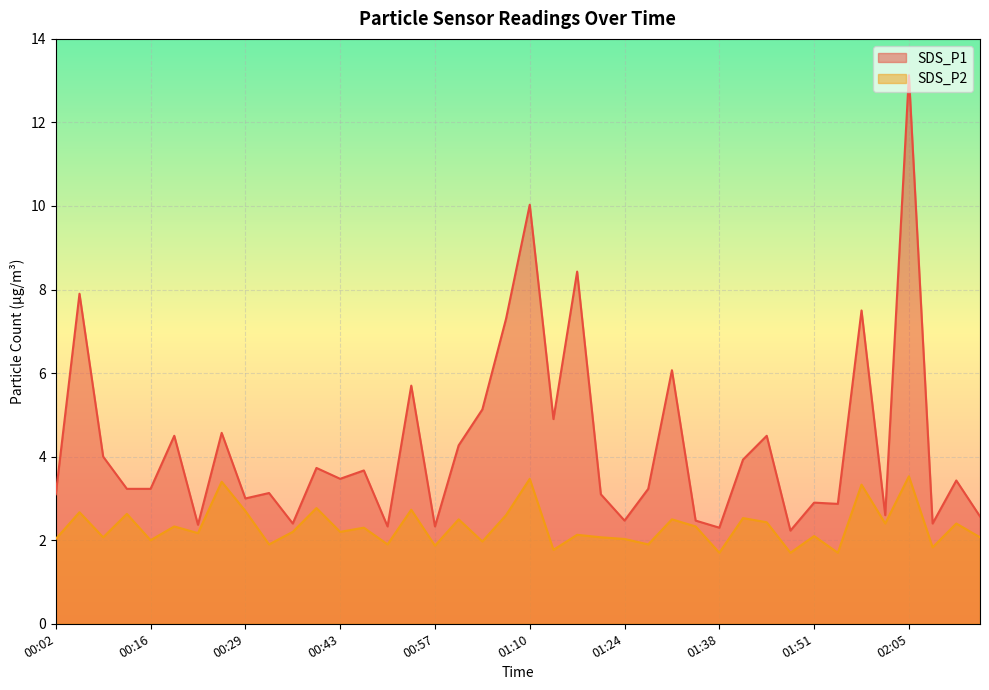

In SDS_P2, how many points are lower than both neighbors (excluding endpoints)?

15